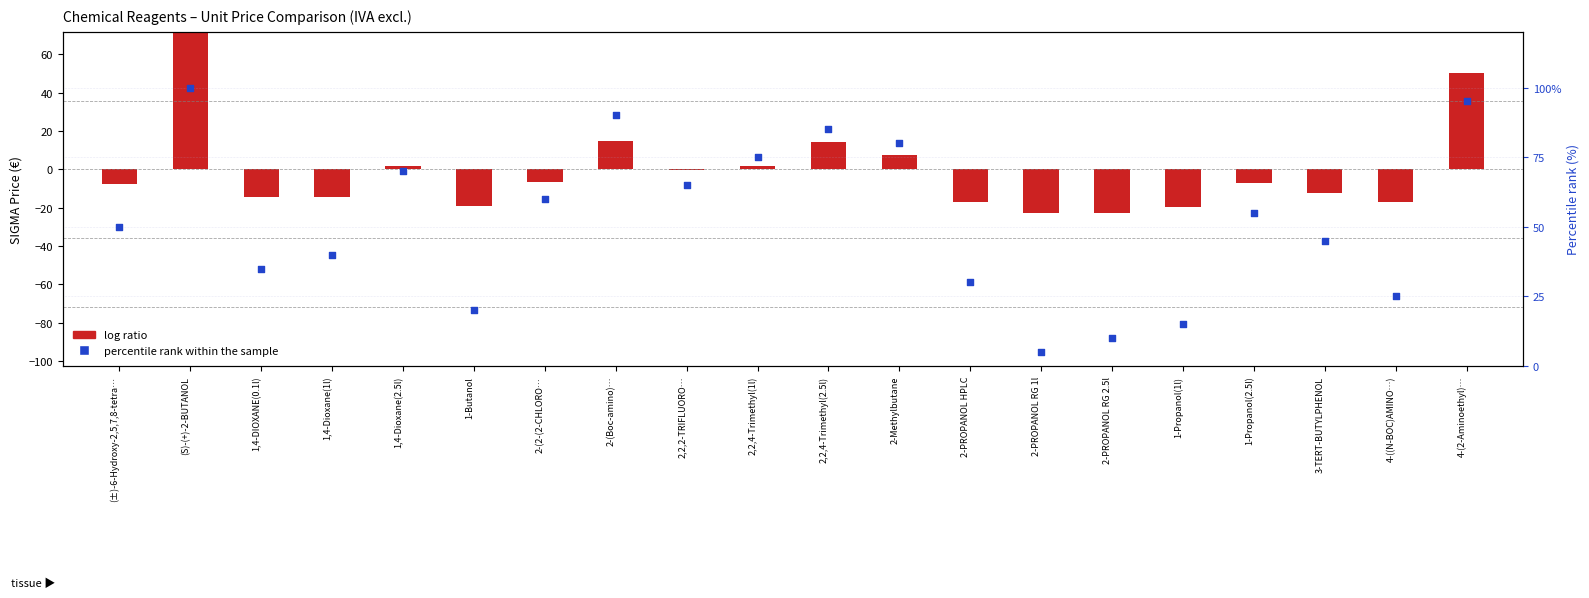

Which series reaches the minimum Y coordinate?

log ratio